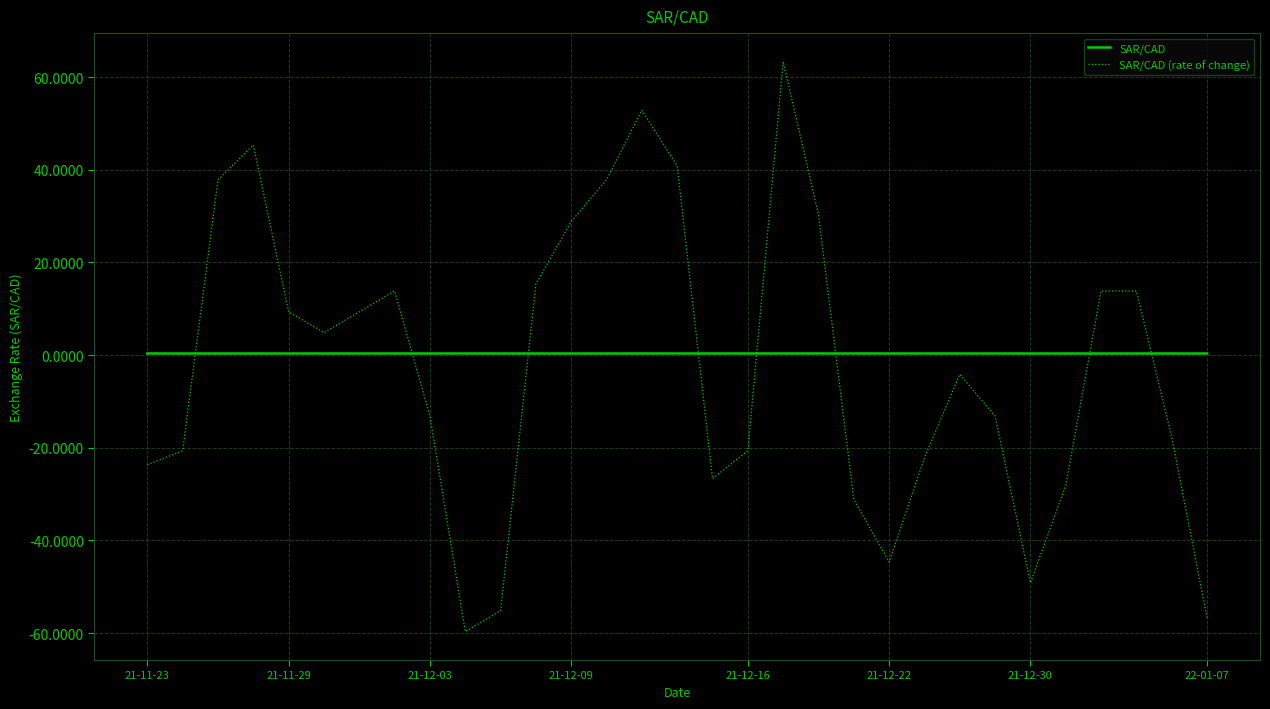

Which series has the largest range (max minus min)?

SAR/CAD (rate of change)